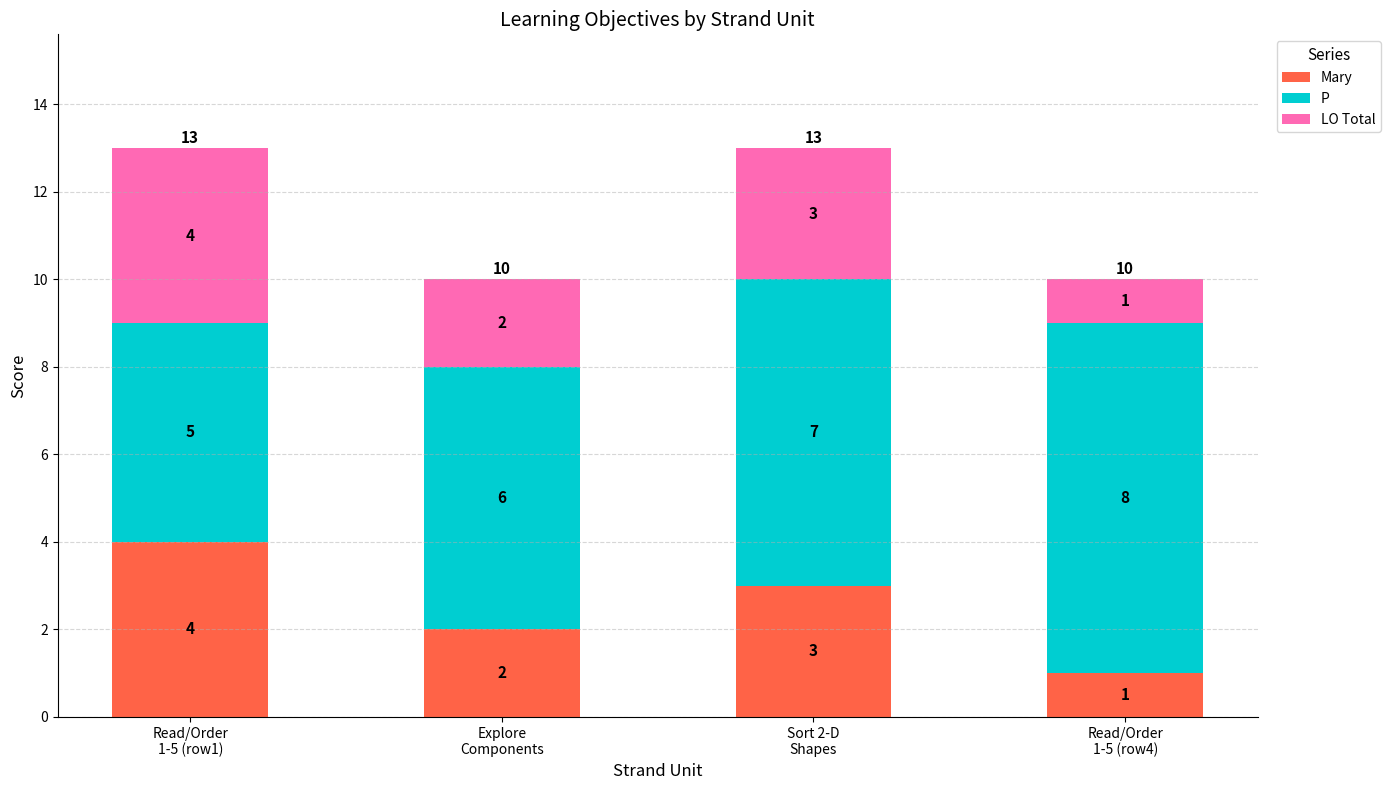

How many categories are shown in the chart?

4